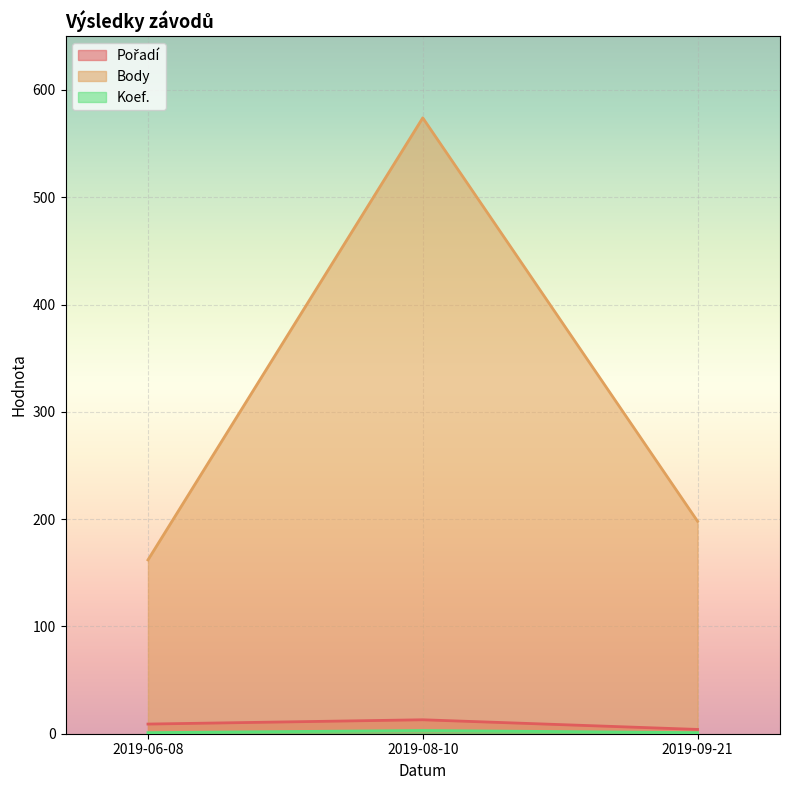

What position from the left is 2019-06-08?

1